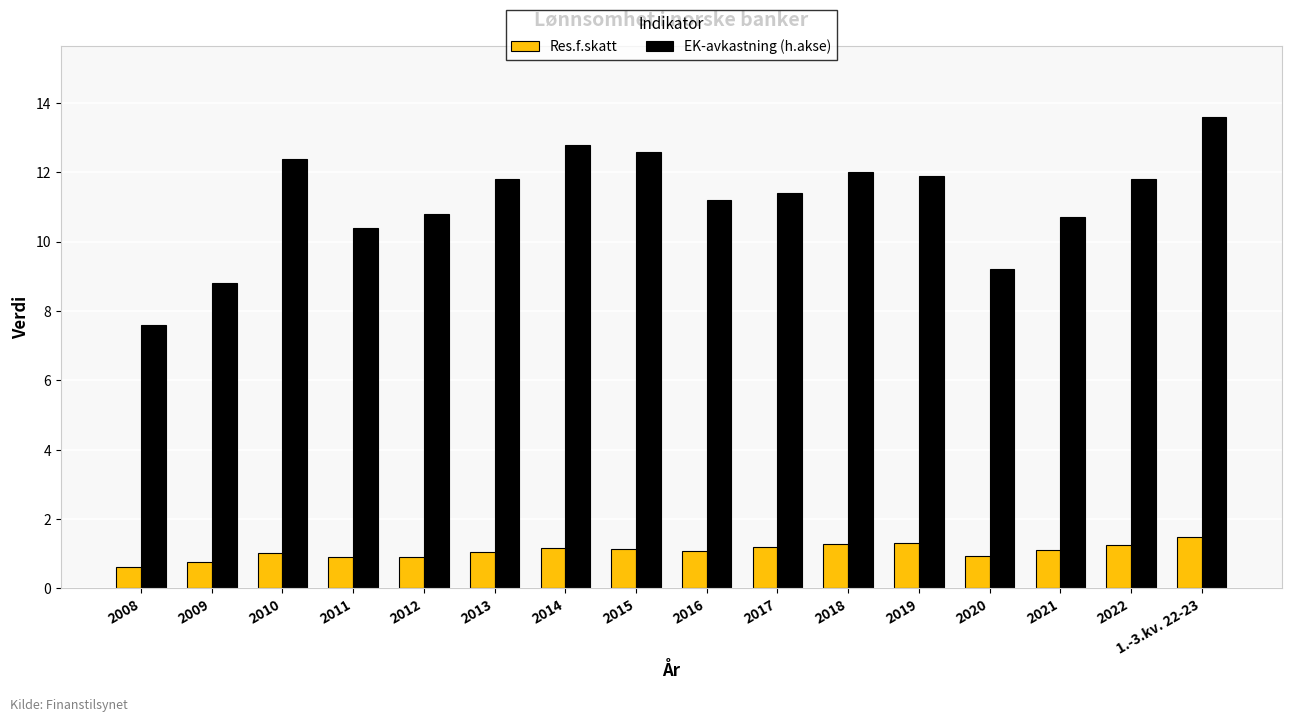

Is the value of EK-avkastning (h.akse) at 2022 greater than the value of Res.f.skatt at 2010?

Yes